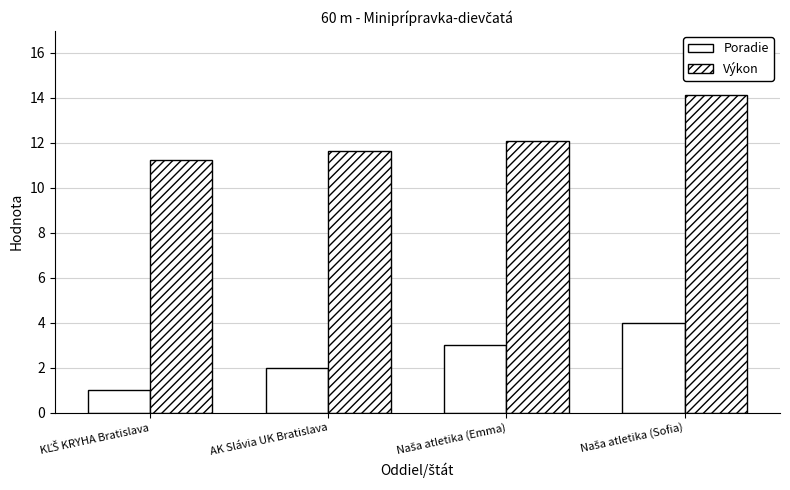

How many values in the Výkon series exceed 12?

2